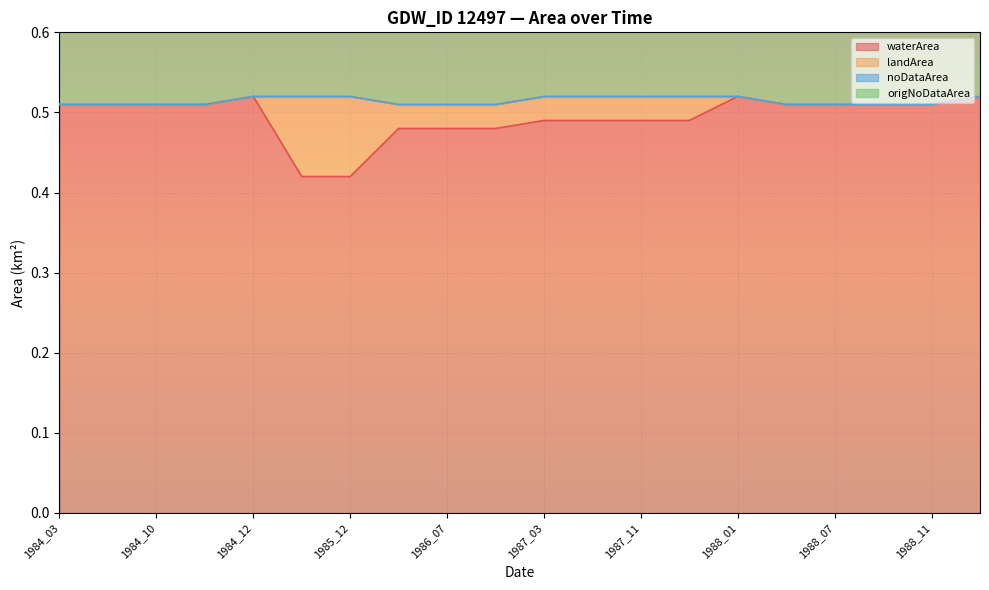

List the series in order of their peak value, highest first.

waterArea, origNoDataArea, landArea, noDataArea